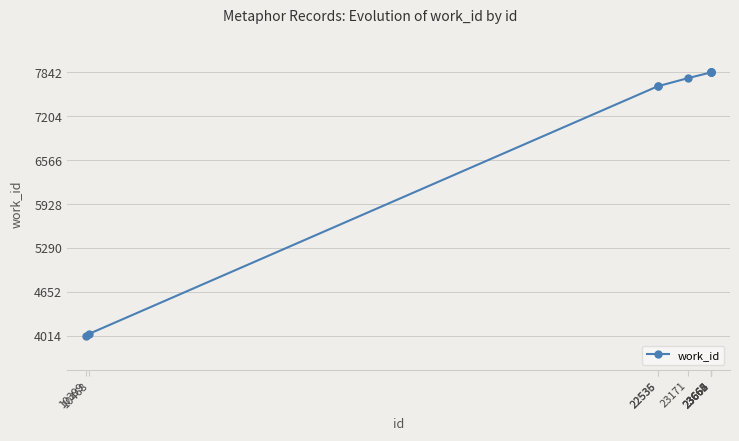

What is the ratio of the value at 10468 to the value at 22535?

0.5